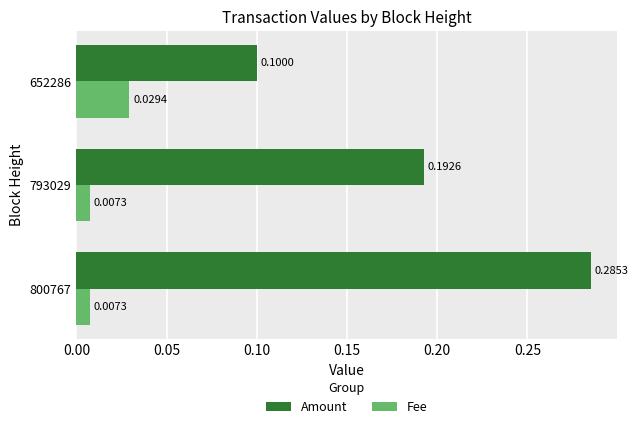

At how many categories does at least one series exceed 0?

3